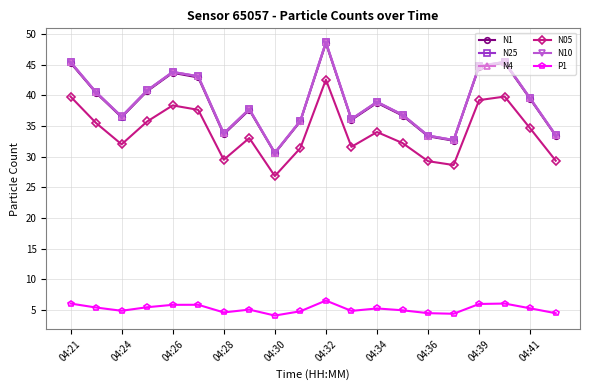

True or false: N1 has more than 2 points higher than both neighbors.

True